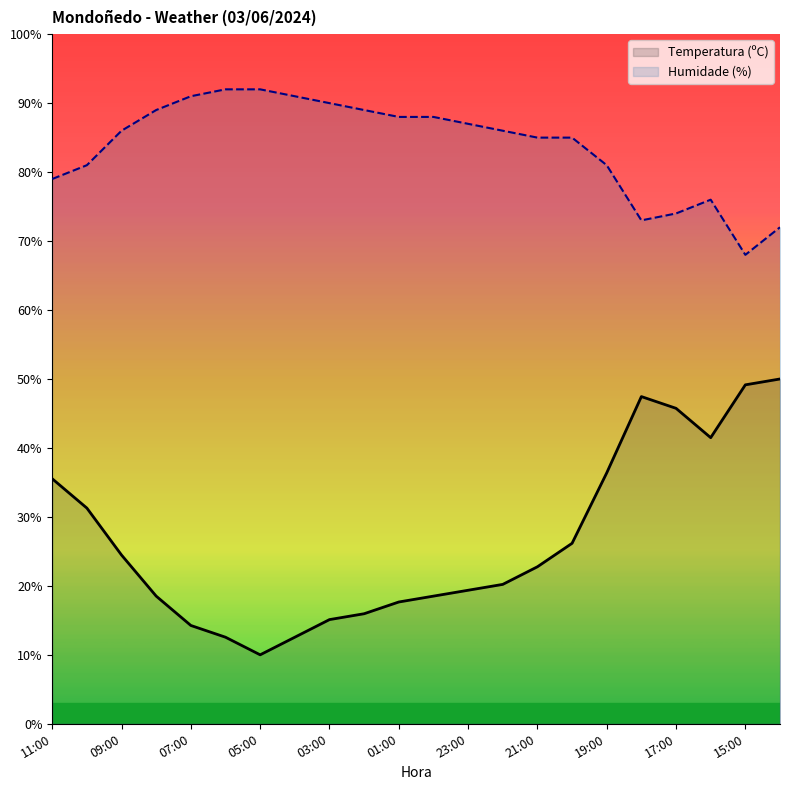

Which series has the largest total across all categories?

Humidade (%)